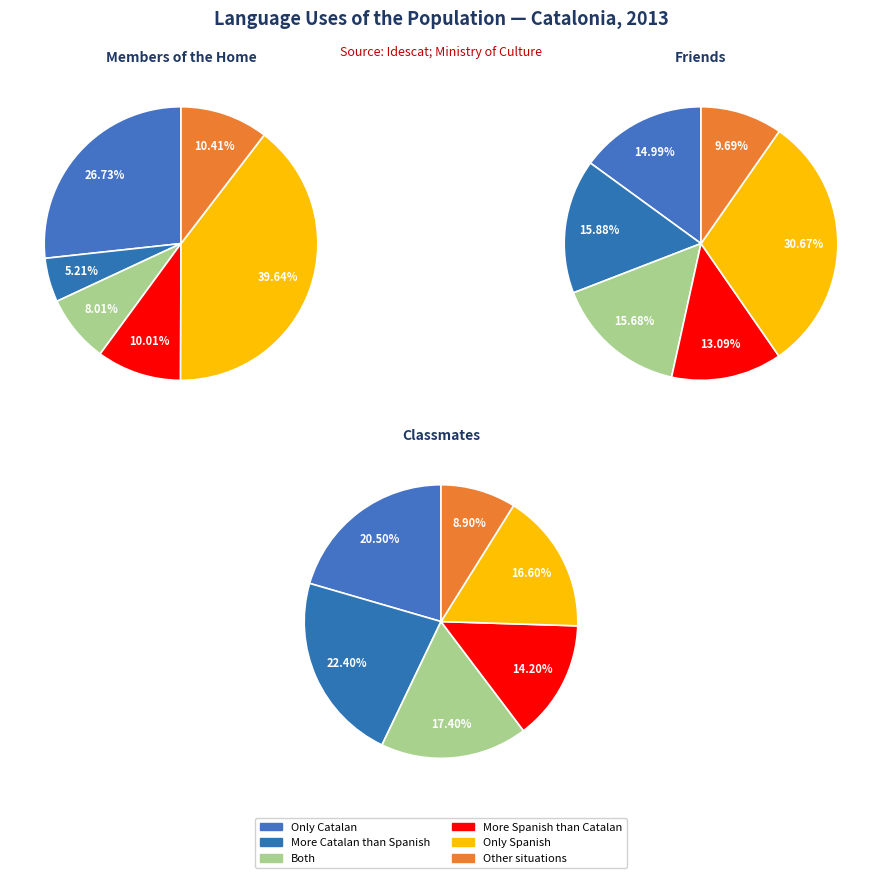

True or false: 3 accounts for 24% of the total.

False